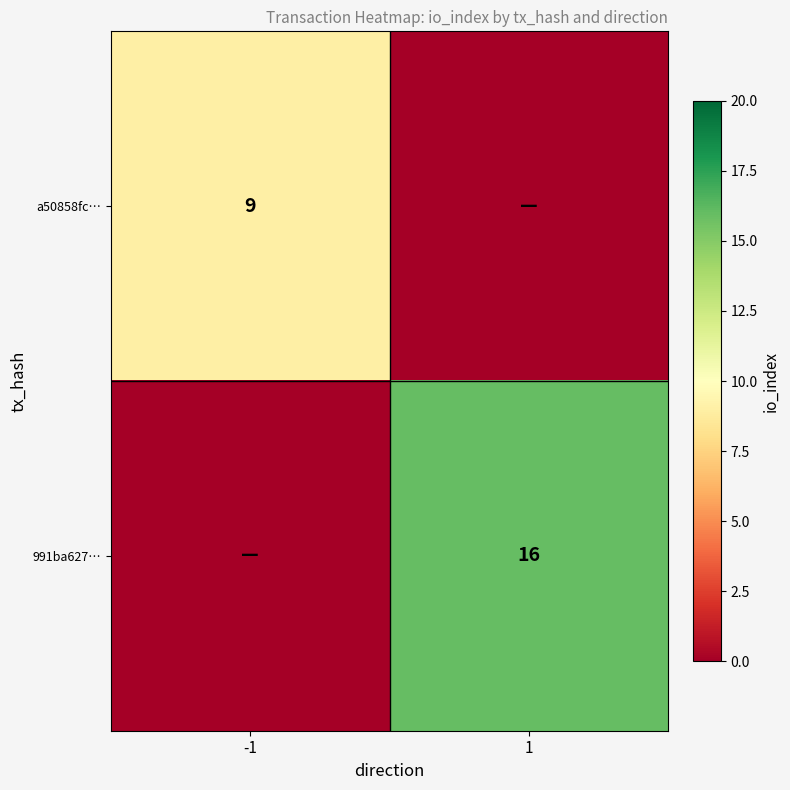

The 991ba627… series shows 16 at 1. True or false?

True